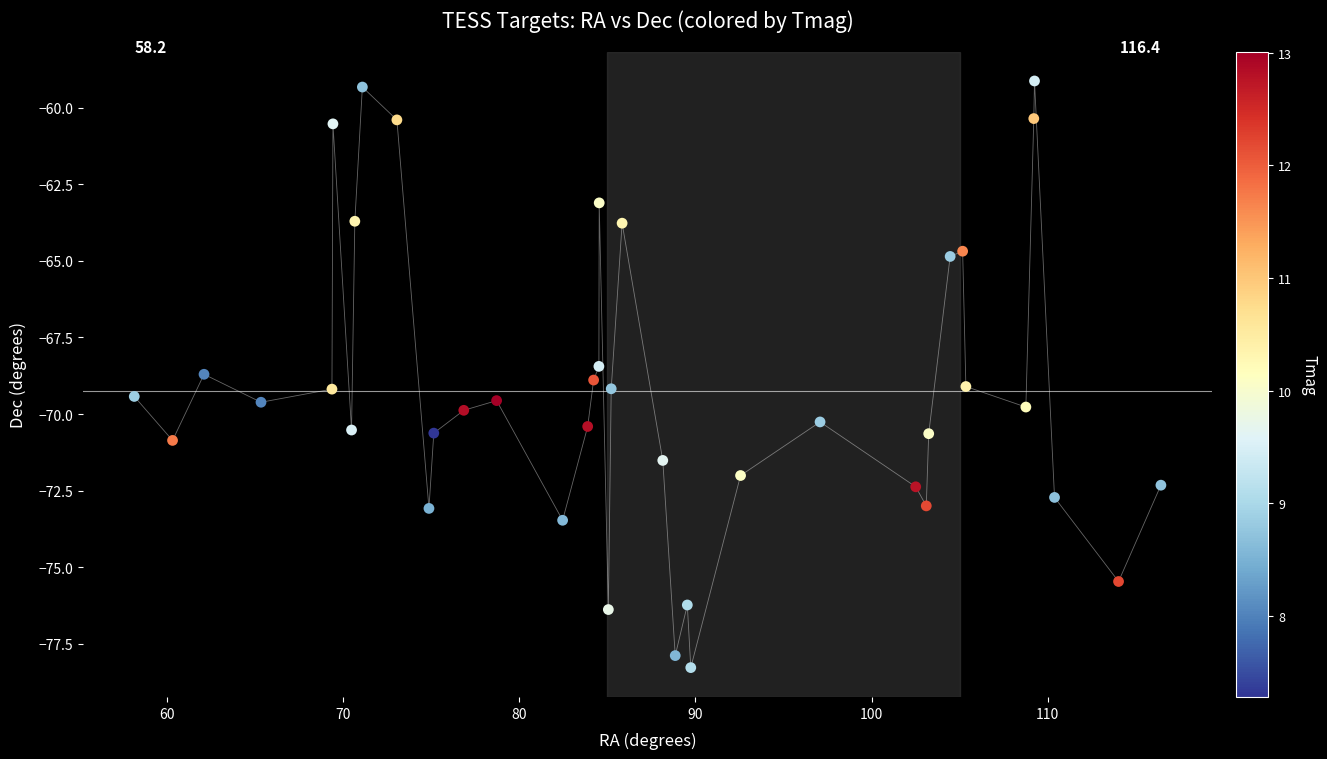

What Y value in the scatter plot is closest to -68?

-68.4